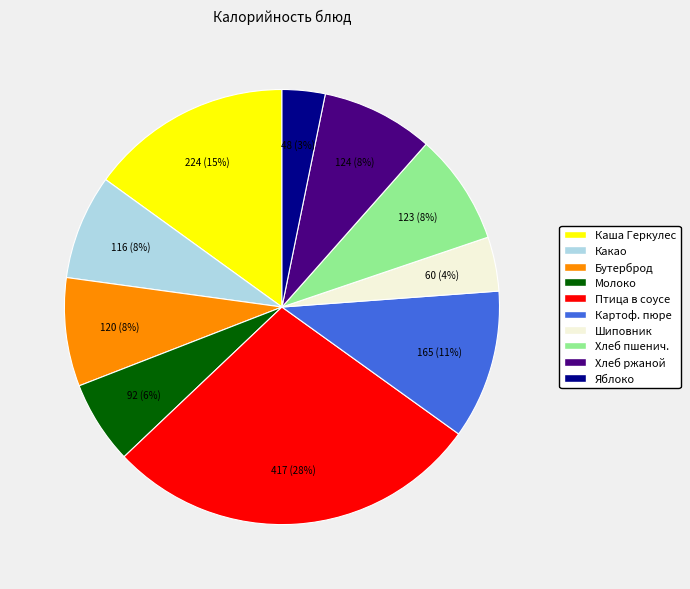

Is there a majority slice in this chart?

No